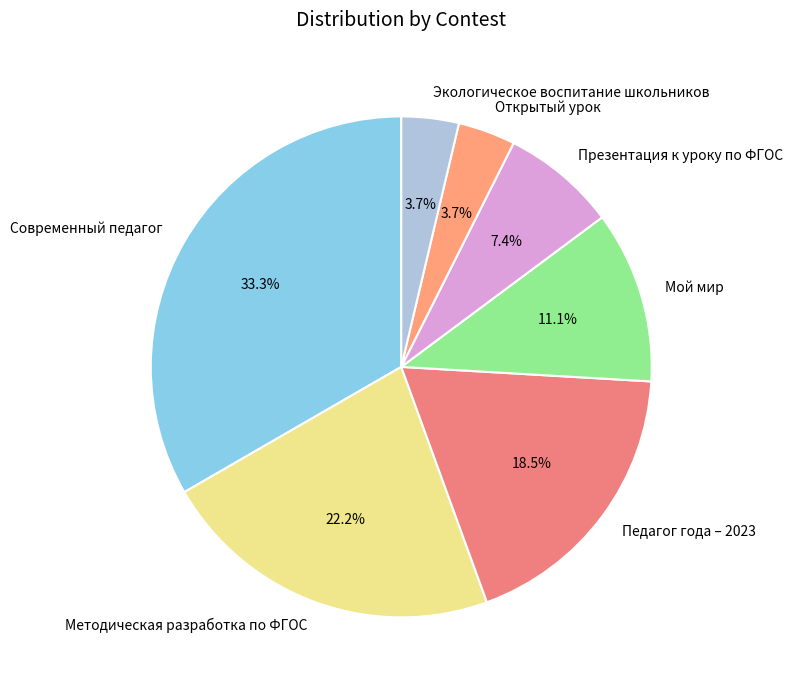

How much of the chart is everything except Методическая разработка по ФГОС?

77.8%